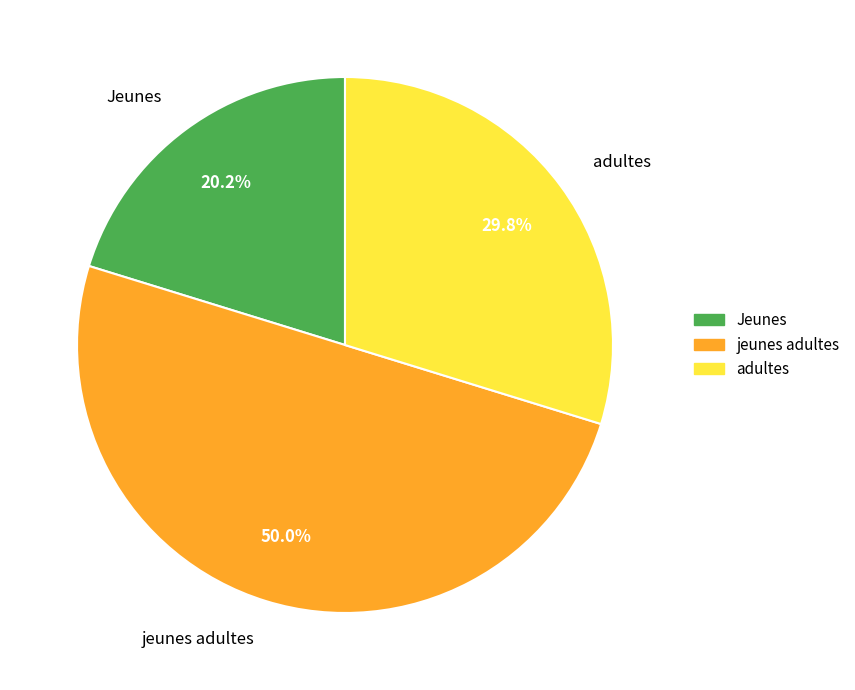

To the nearest percent, what portion does jeunes adultes represent?

50%